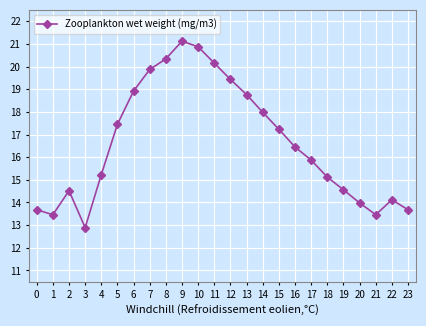

Is this an area chart (filled region under the line)?

No